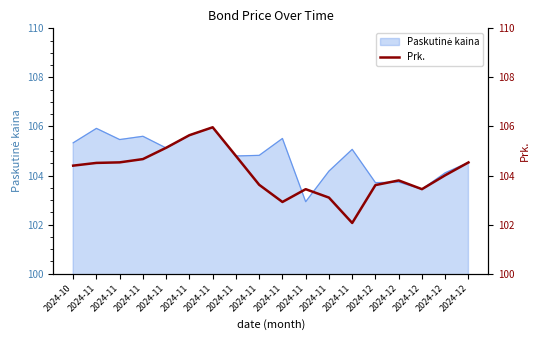

What is the sum of the values at 2024-11 and 2024-11?

210.3